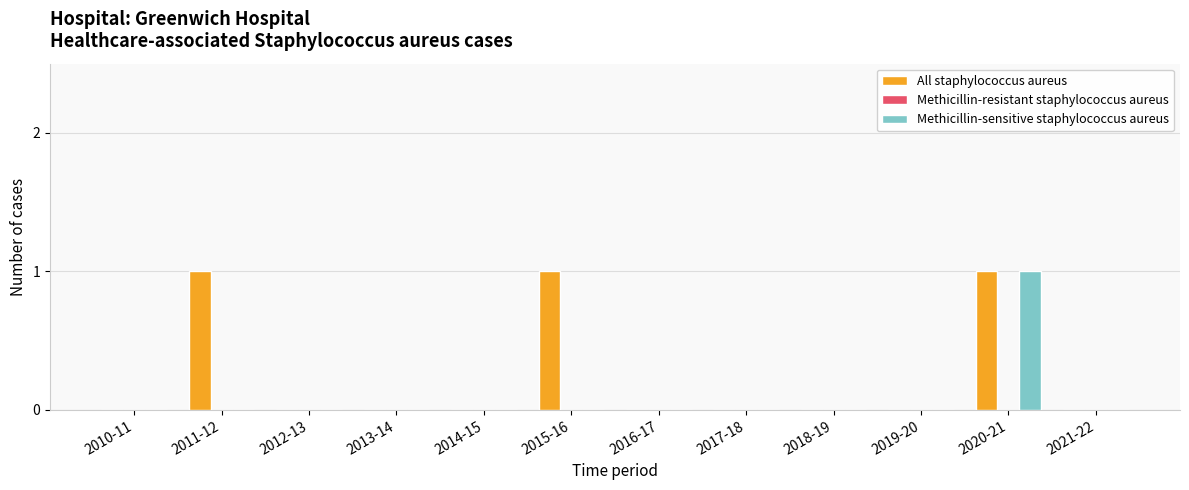

The Methicillin-sensitive staphylococcus aureus series shows 1 at 2017-18. True or false?

False